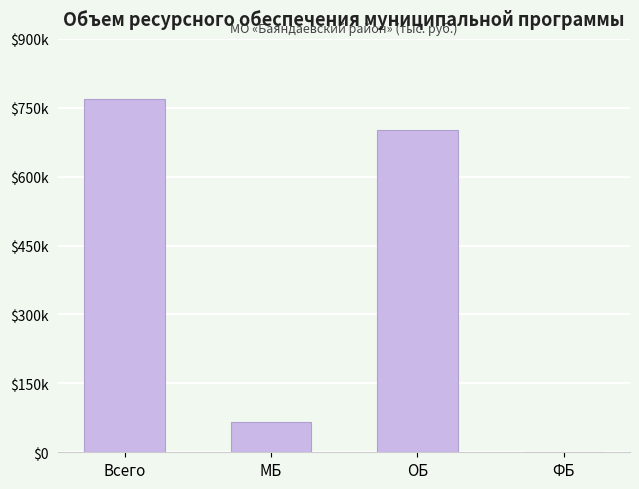

How many bars are there in total?

4